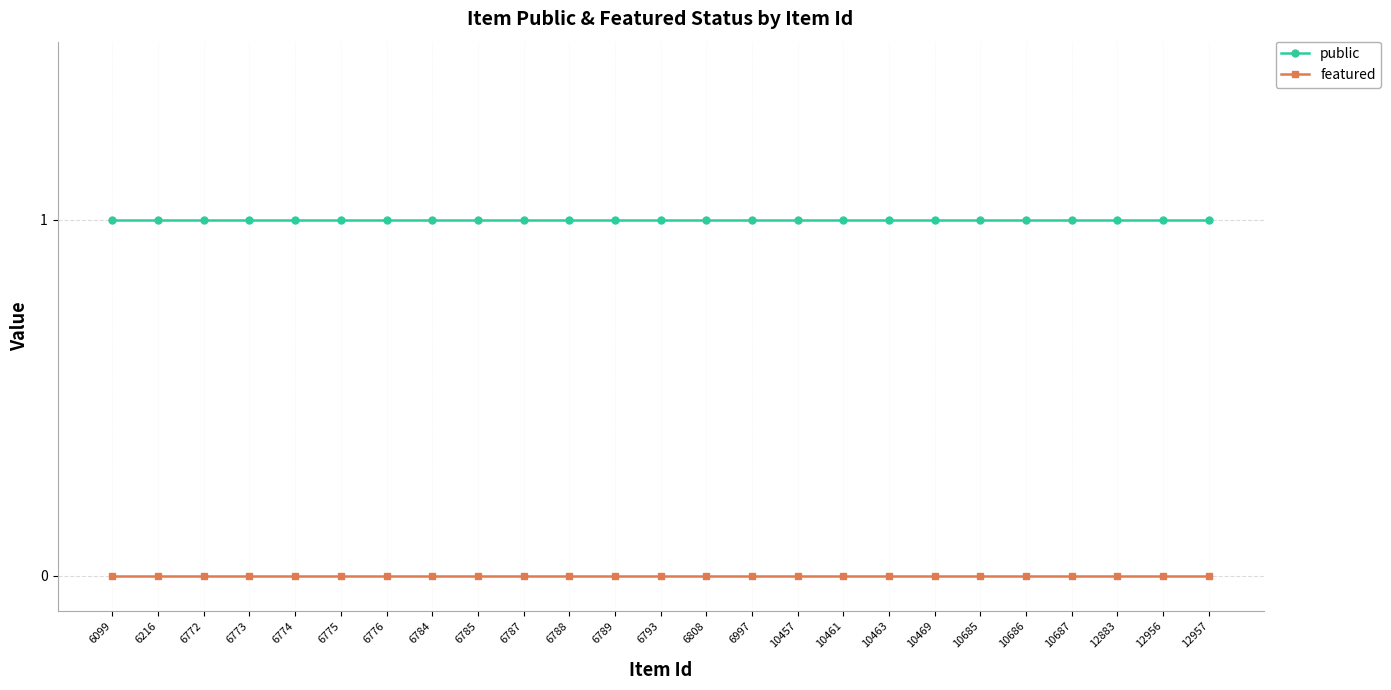

Does the chart have visible grid lines?

Yes